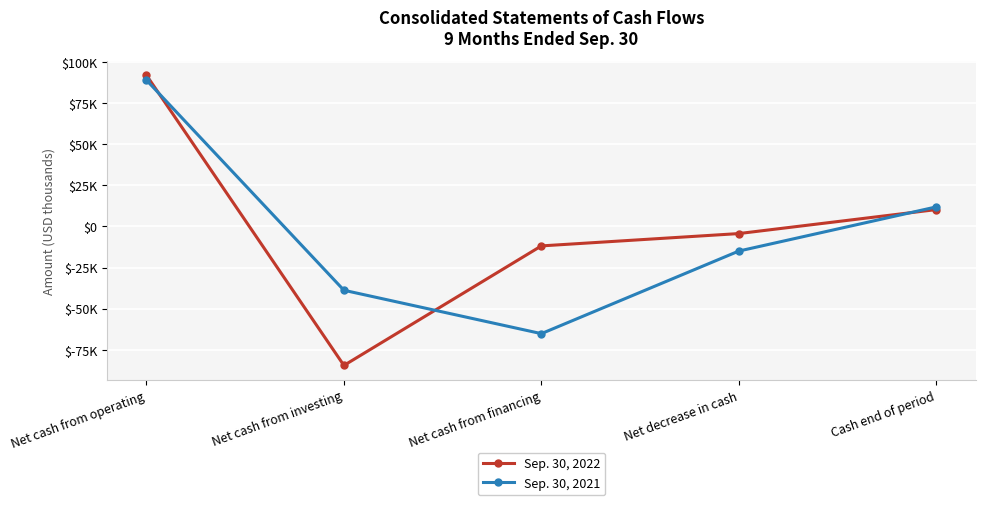

The value of Sep. 30, 2021 at Cash end of period is 4184. True or false?

False